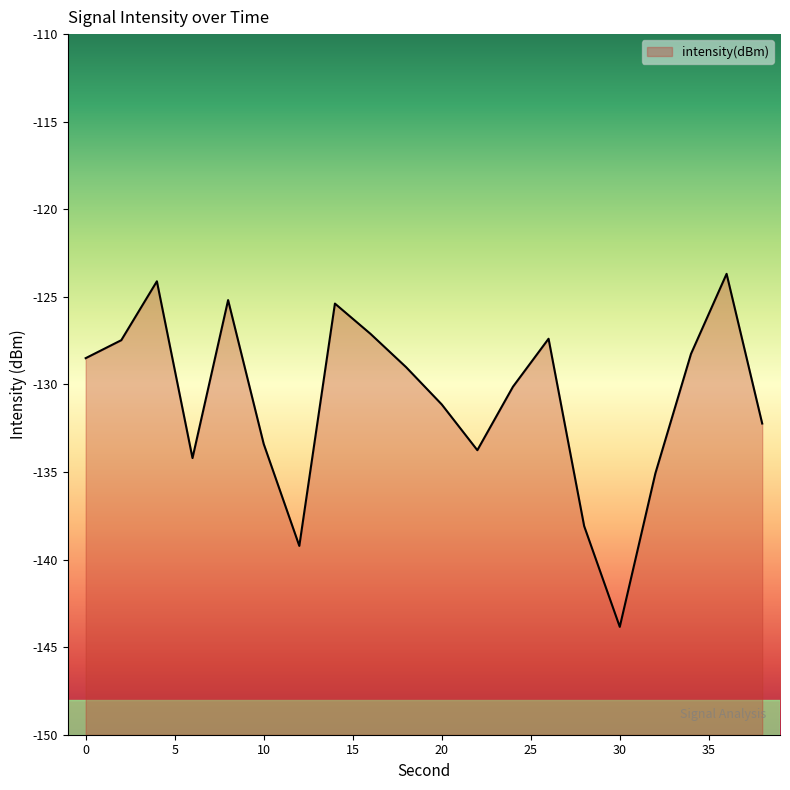

What is the value of the 10th point from the left?

-129.0